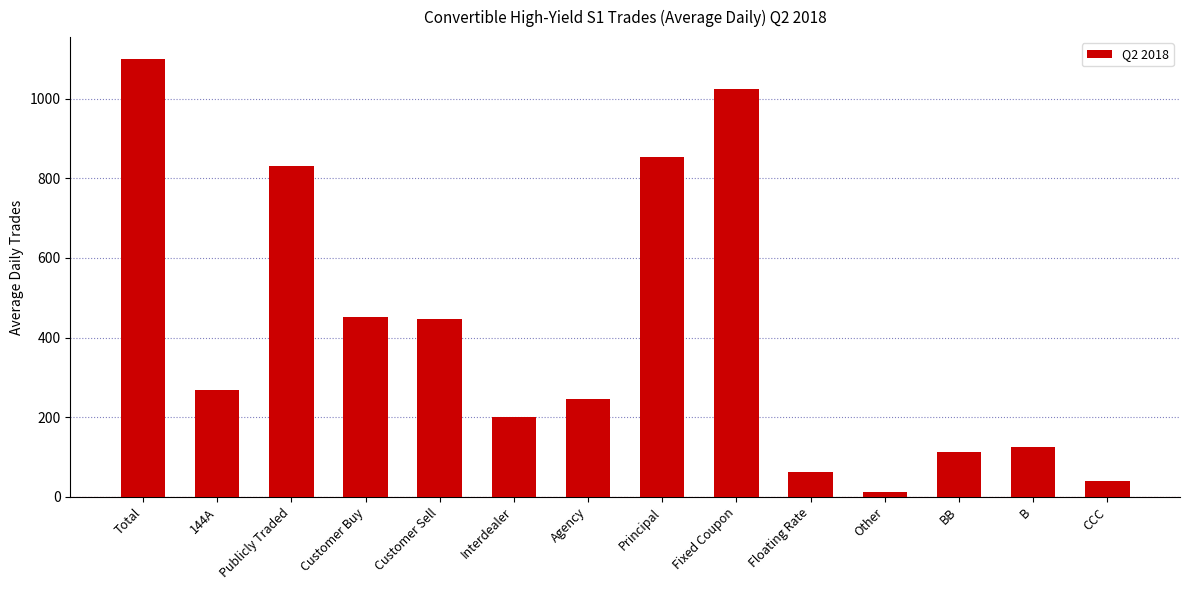

What is the difference between the values at Total and B?

973.8